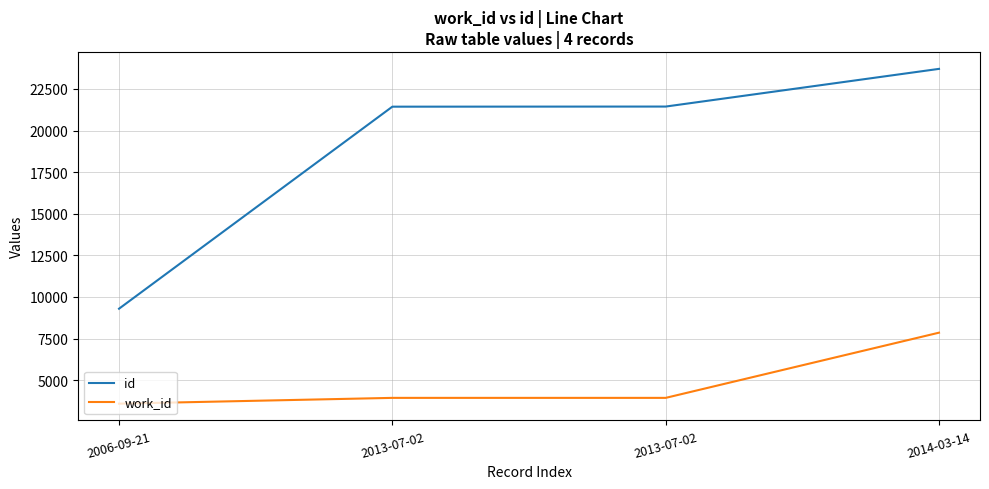

Reading right to left, extract all data points from this chart.

id: 2014-03-14=23703	2013-07-02=21439	2013-07-02=21432	2006-09-21=9295
work_id: 2014-03-14=7855	2013-07-02=3938	2013-07-02=3938	2006-09-21=3590